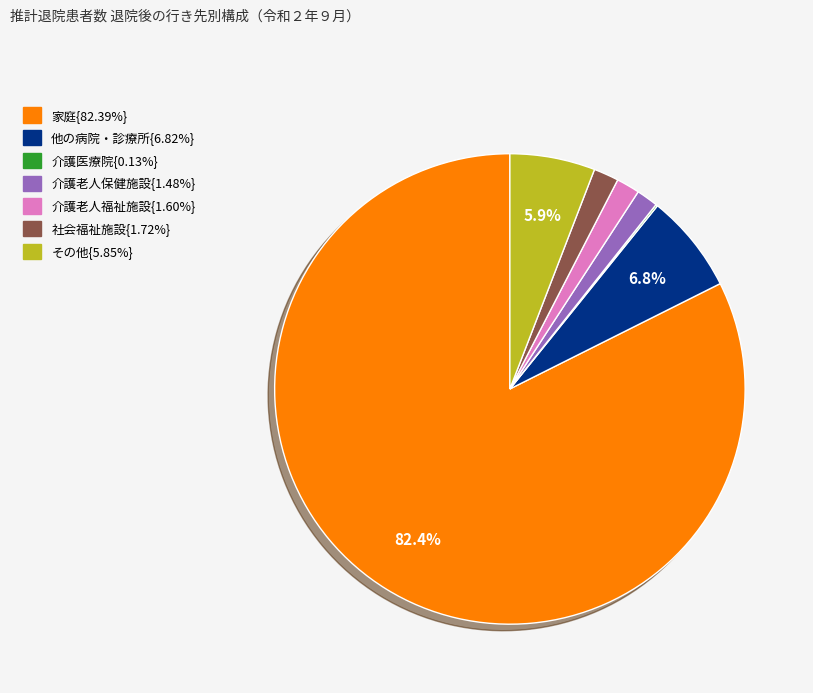

Is there a majority slice in this chart?

Yes